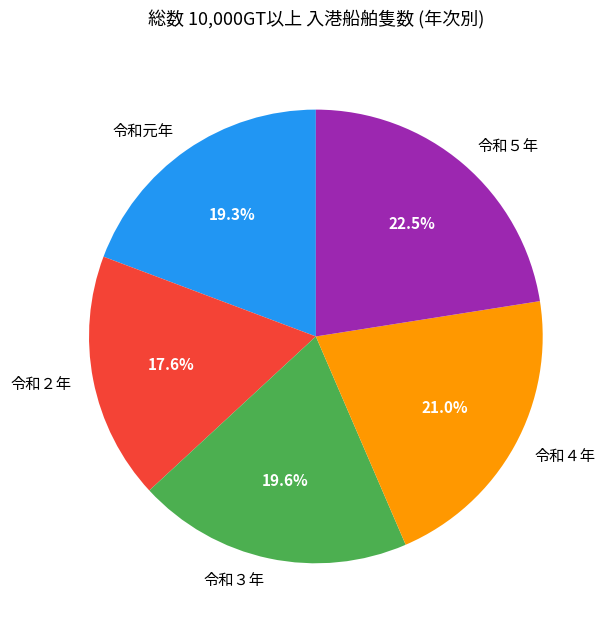

The 令和５年 slice represents 8% of the pie. True or false?

False